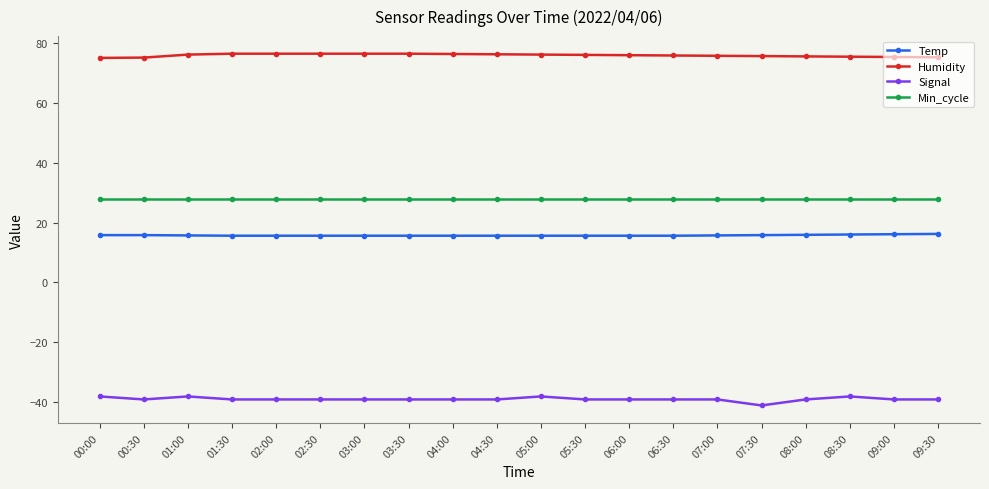

What is the value of the Humidity point at the 18th from the left?

75.3